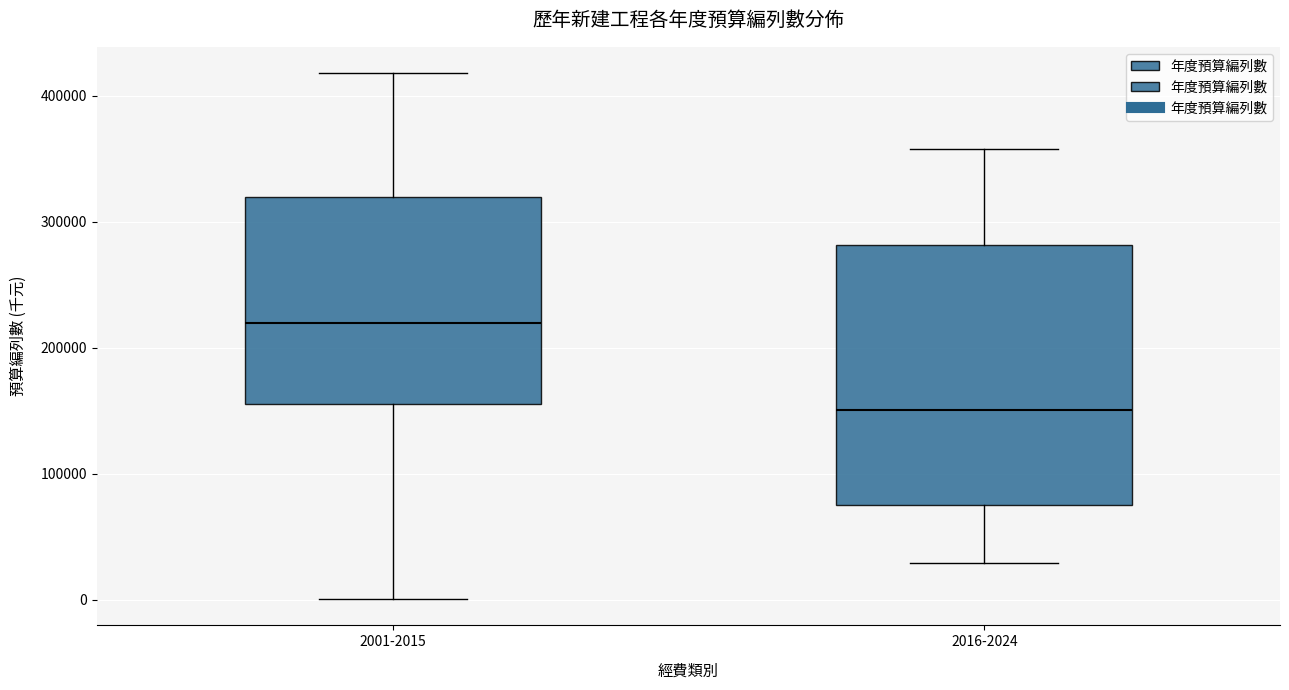

Reading left to right, read every box against the y-axis: the position of its median line, the range the box covers, and the ends of its whiskers. The values are not printed on the chart, so give them approximately, as read against the axis.

2001-2015: median 220000, box 160000 to 320000, whiskers 0 to 420000
2016-2024: median 150000, box 80000 to 280000, whiskers 30000 to 360000